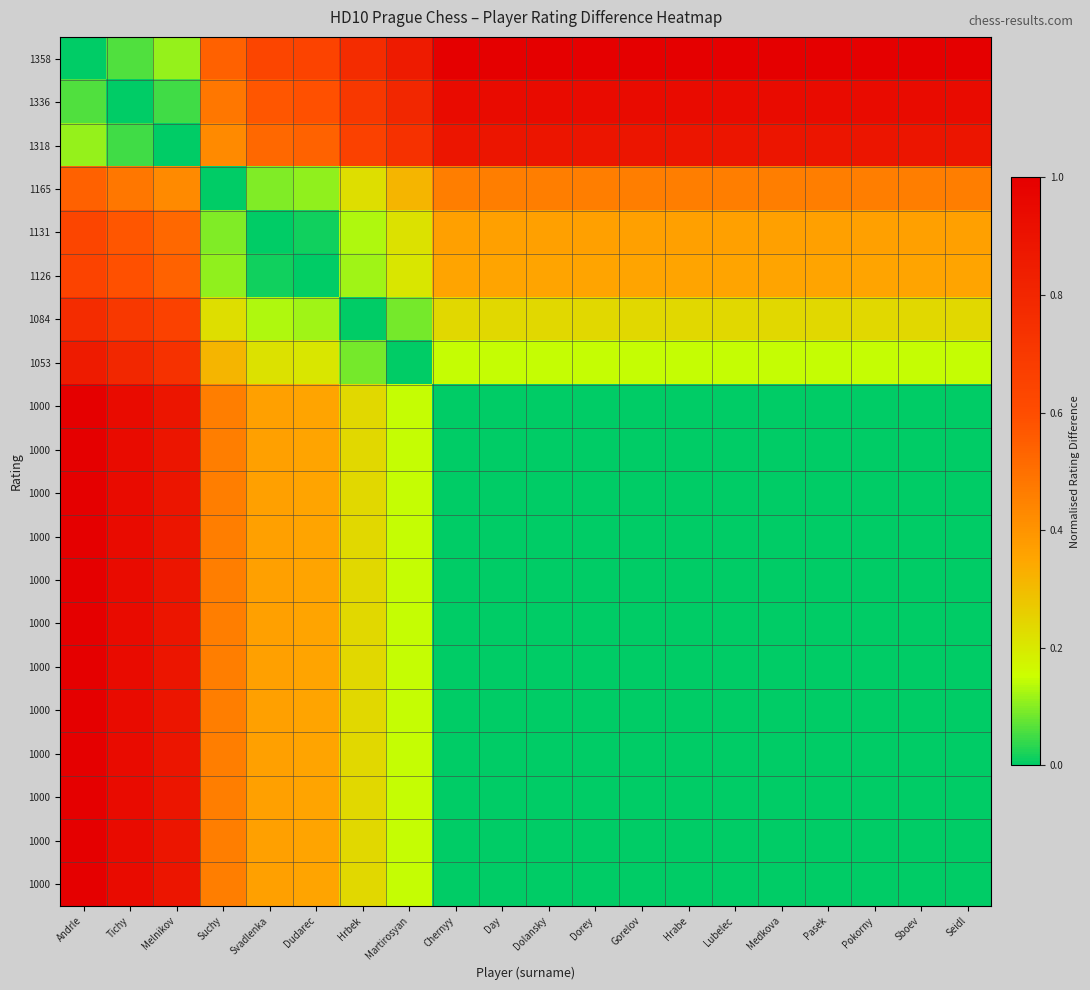

What is the greatest value displayed?

1.0